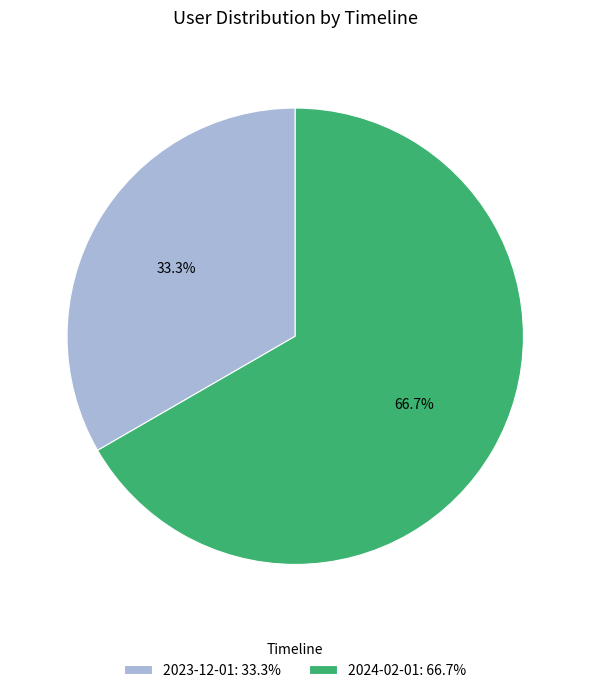

Is the sum of 2024-02-01: 66.7% and 2023-12-01: 33.3% greater than half?

Yes